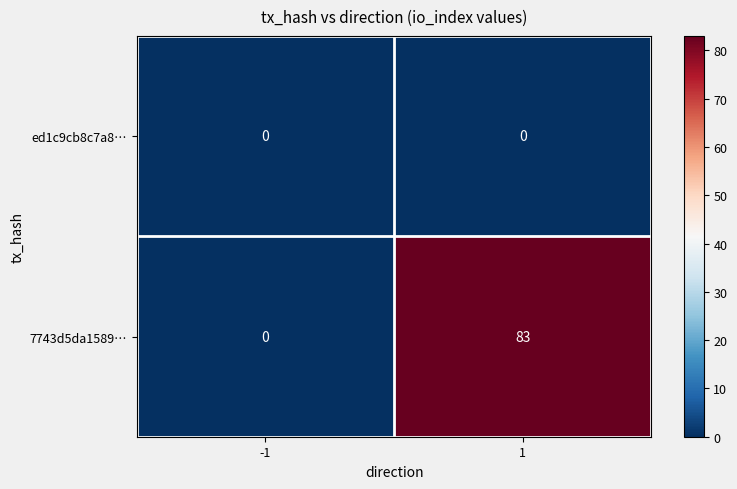

At which category is the sum across all series the highest?

1